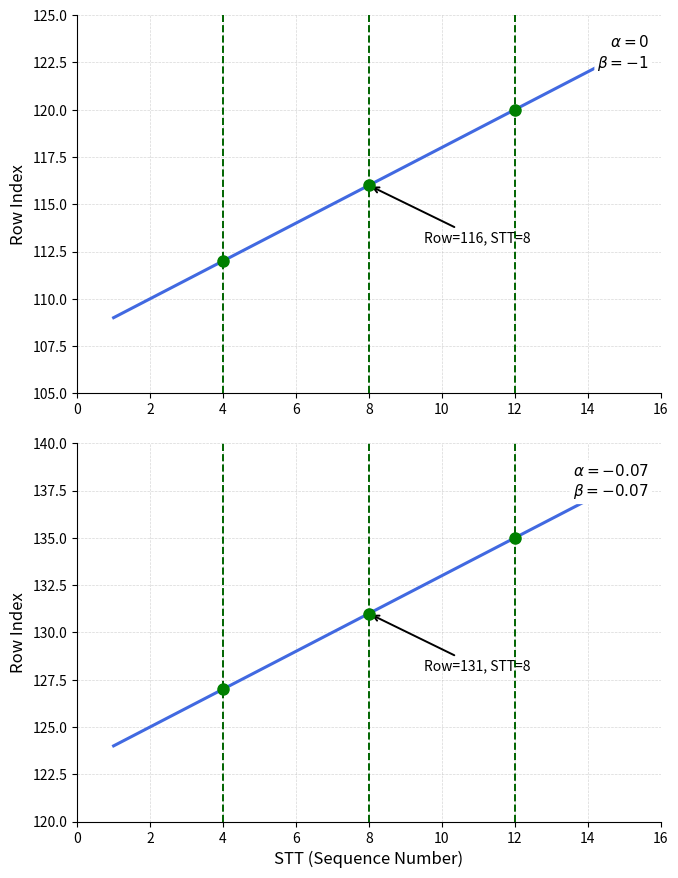

What is the average value of the Student Index (Top) series?

116